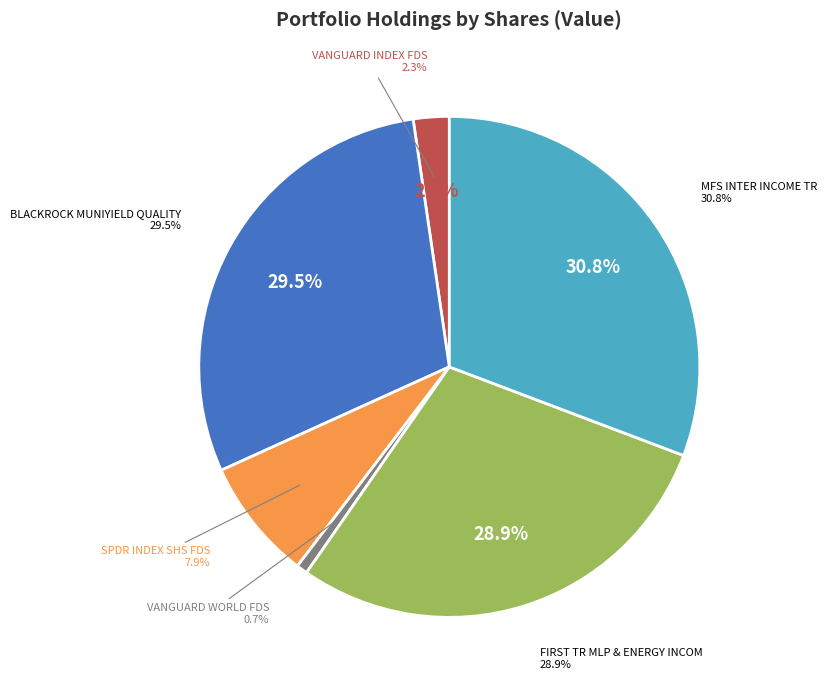

What is the change in value from VANGUARD INDEX FDS to SPDR INDEX SHS FDS?

-844445020